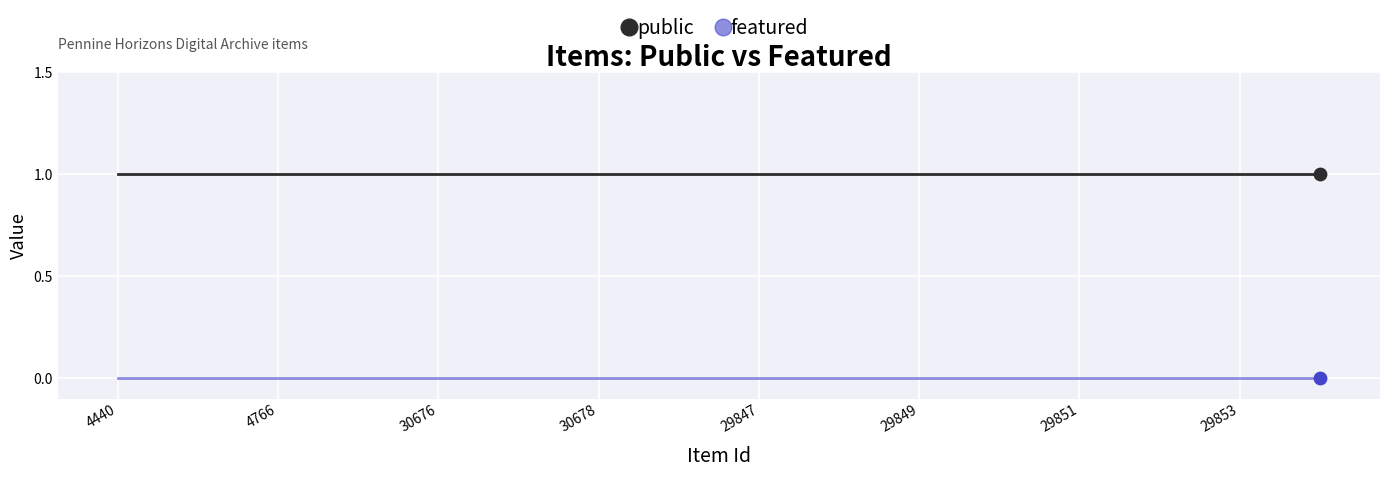

Which series has the largest total across all categories?

public